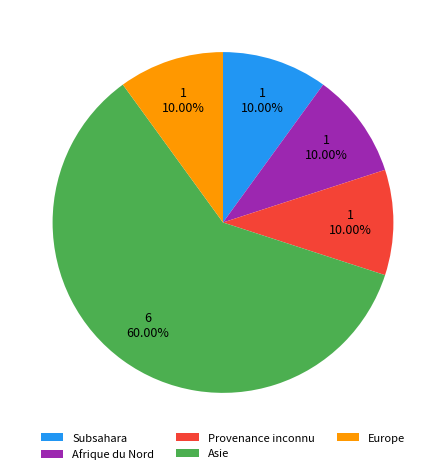

To the nearest percent, what is the combined percentage of Europe and Afrique du Nord?

20%